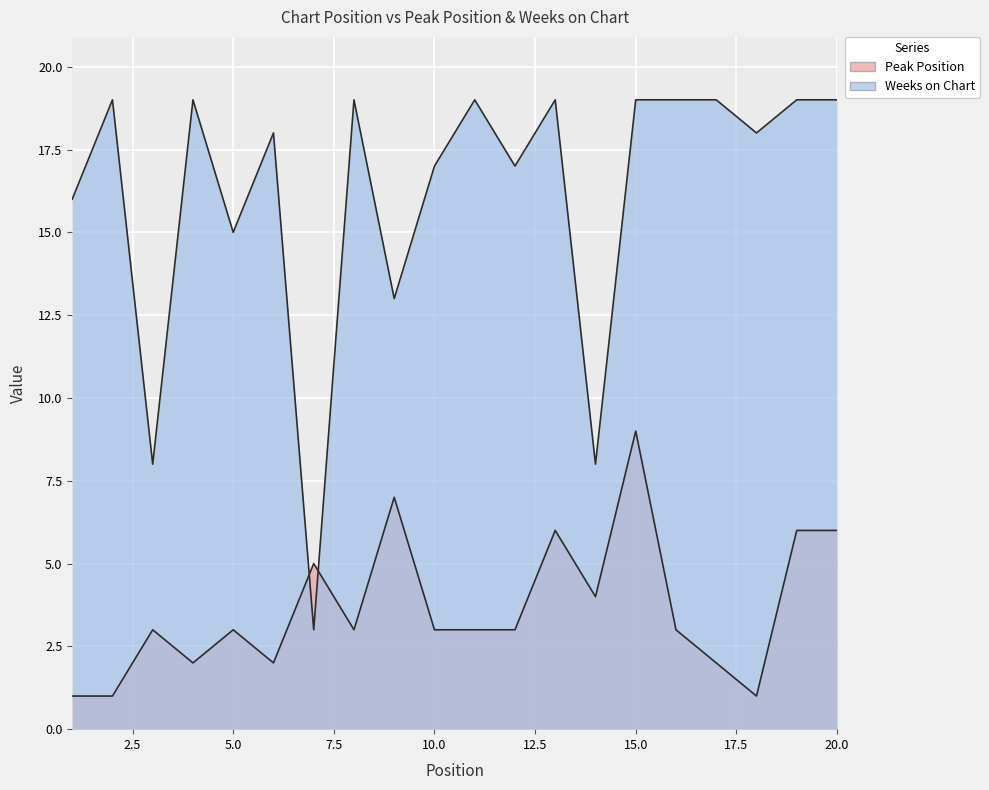

In Peak Position, how many points are lower than both neighbors (excluding endpoints)?

5